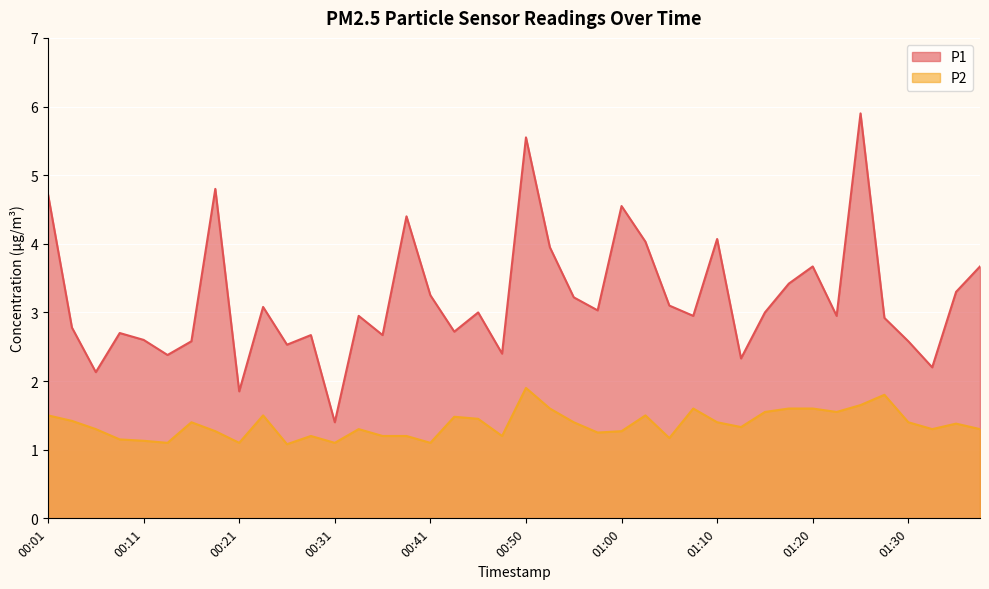

What is the lowest value of the P2 series?

1.1